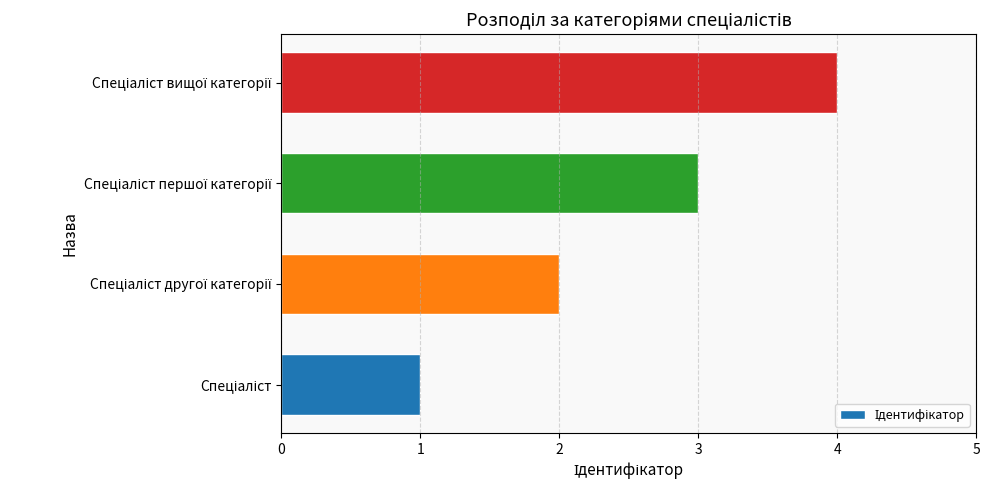

What is the maximum value shown in the chart?

4